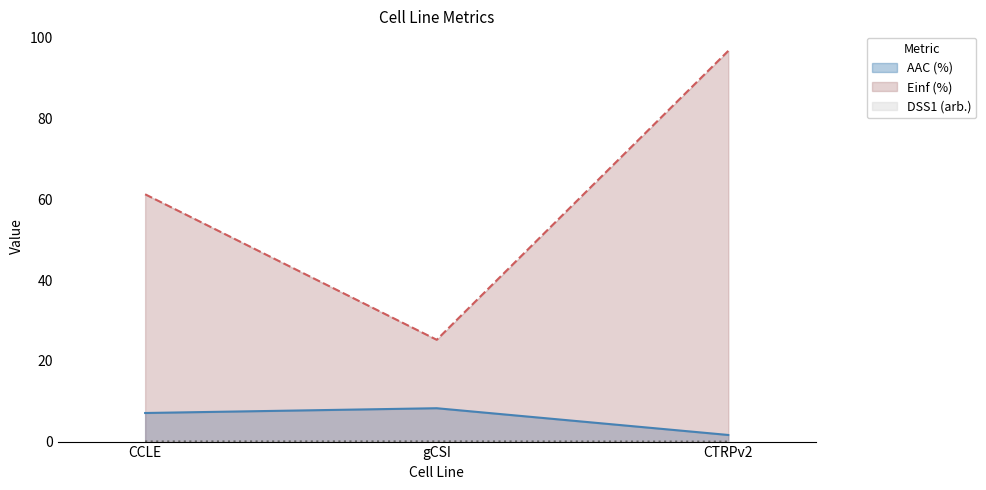

What are all the series names shown in the legend?

AAC (%), Einf (%), DSS1 (arb.)